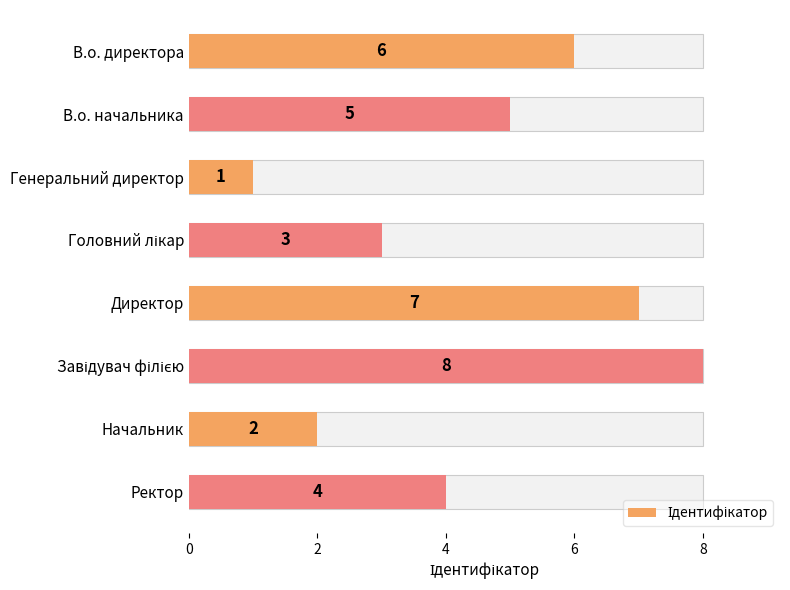

What is the approximate value at Начальник?

2